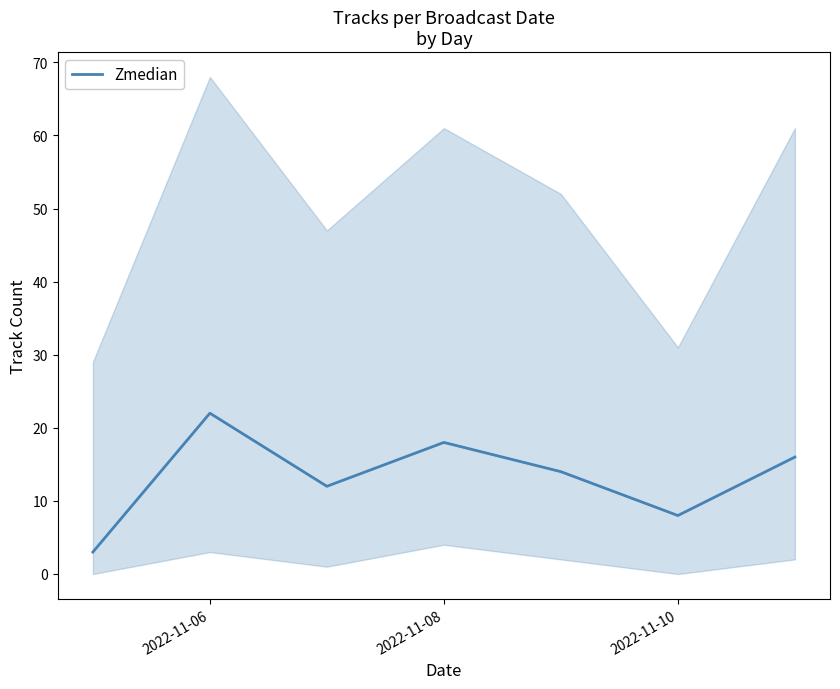

The value of Zmedian at 2022-11-08 is 18. True or false?

True